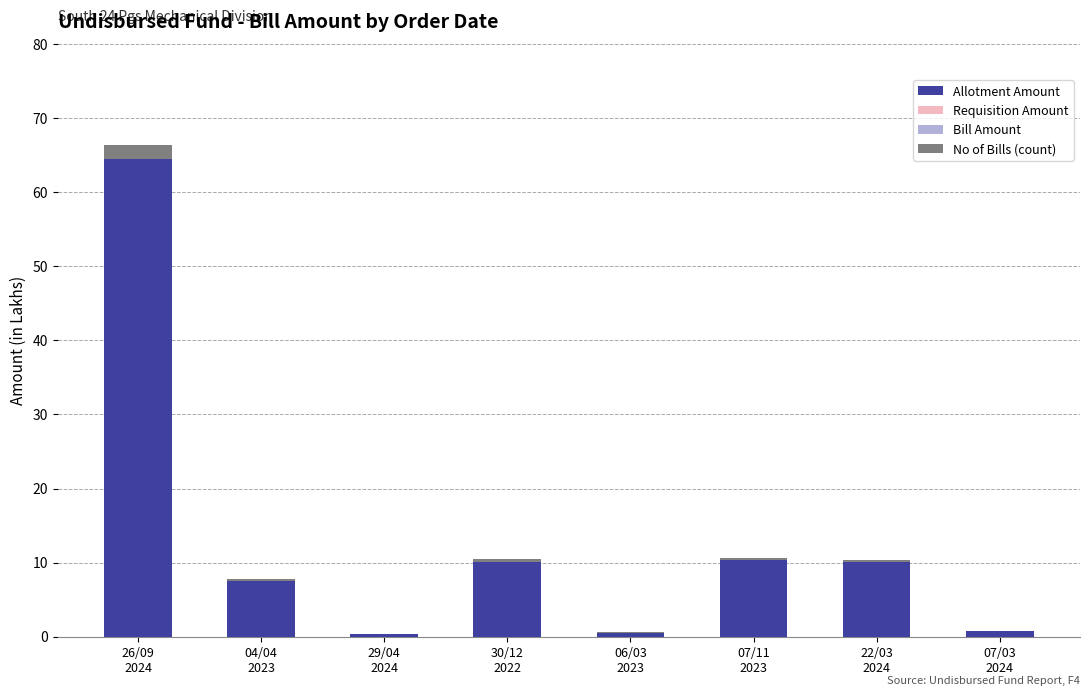

How many data points does each series have?

8